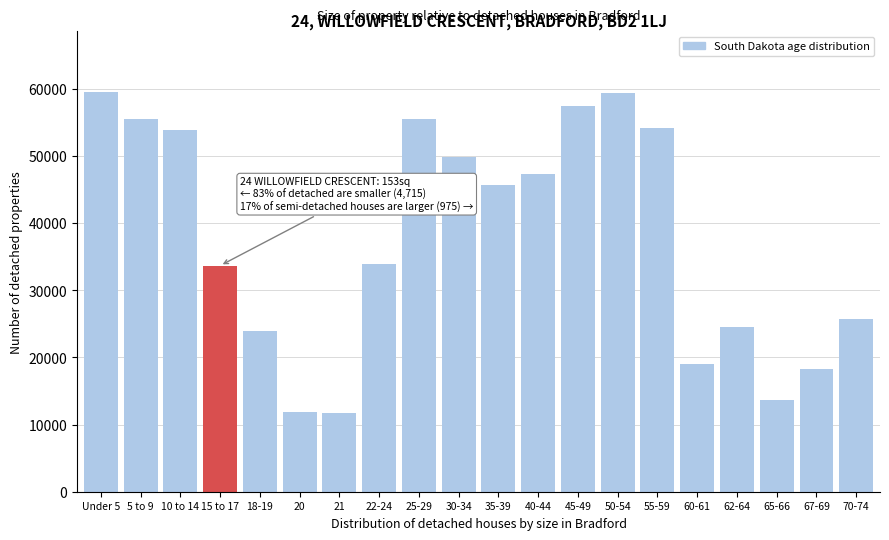

Which has a higher value, 21 or 18-19?

18-19